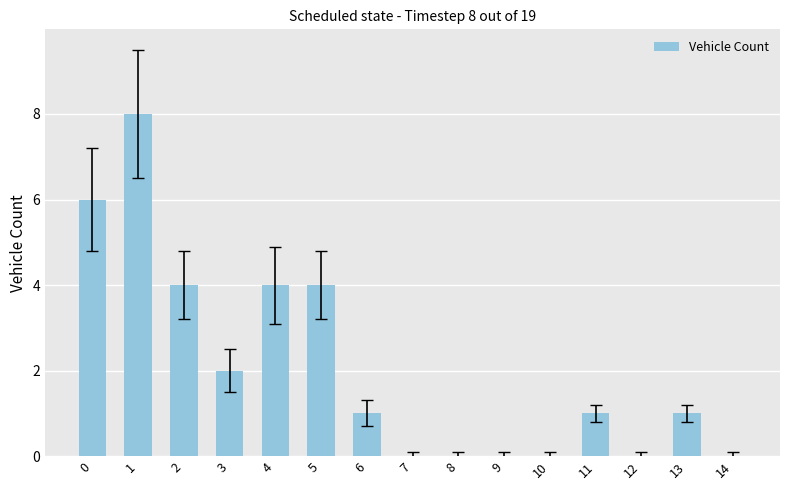

Does the chart contain stacked bars?

No